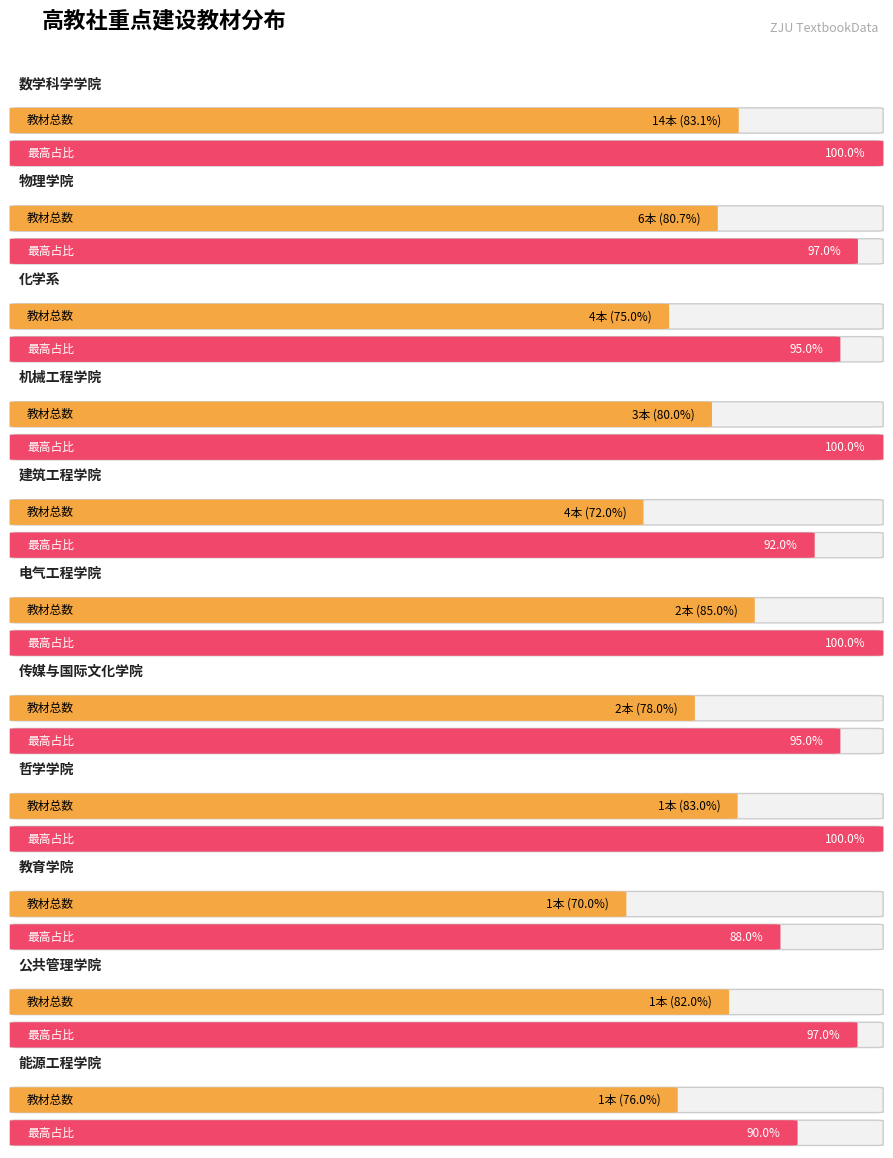

What is the difference between the values at 公共管理学院 and 物理学院?

5